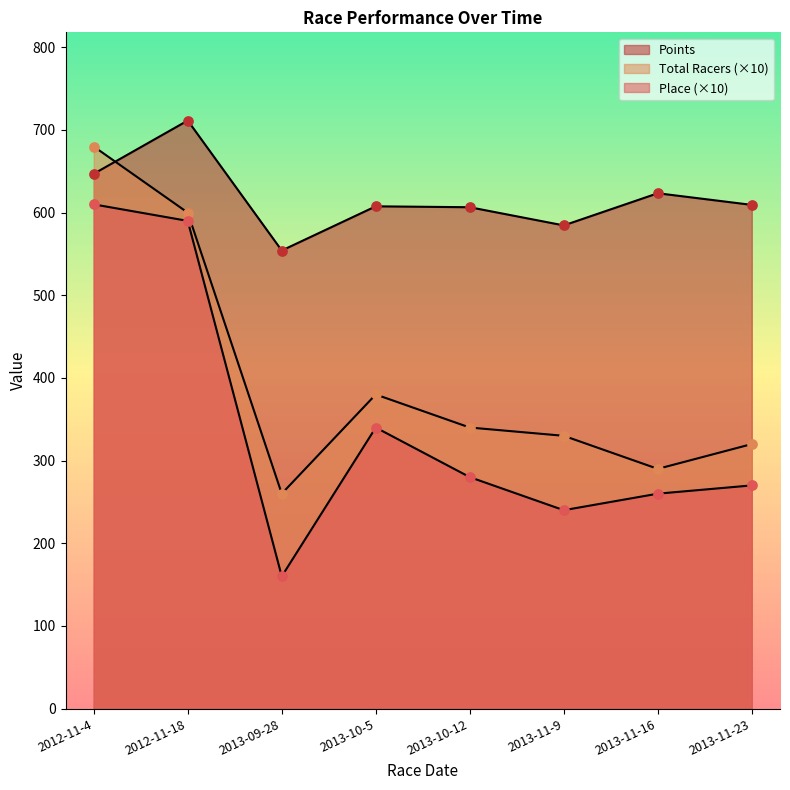

What is the total value across all series at 2013-11-9?

1154.5